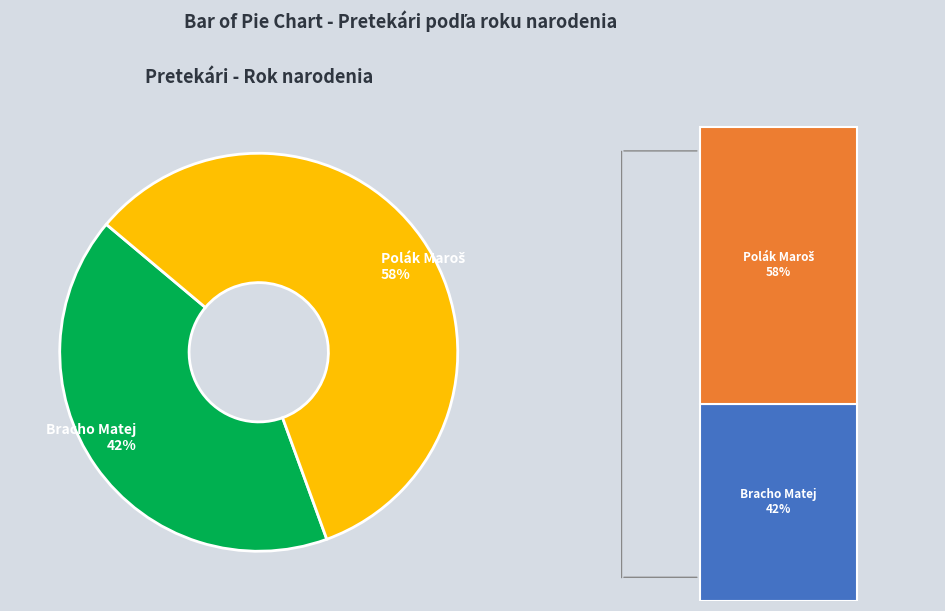

What percentage do Bracho Matej and Polák Maroš together represent?

100.0%